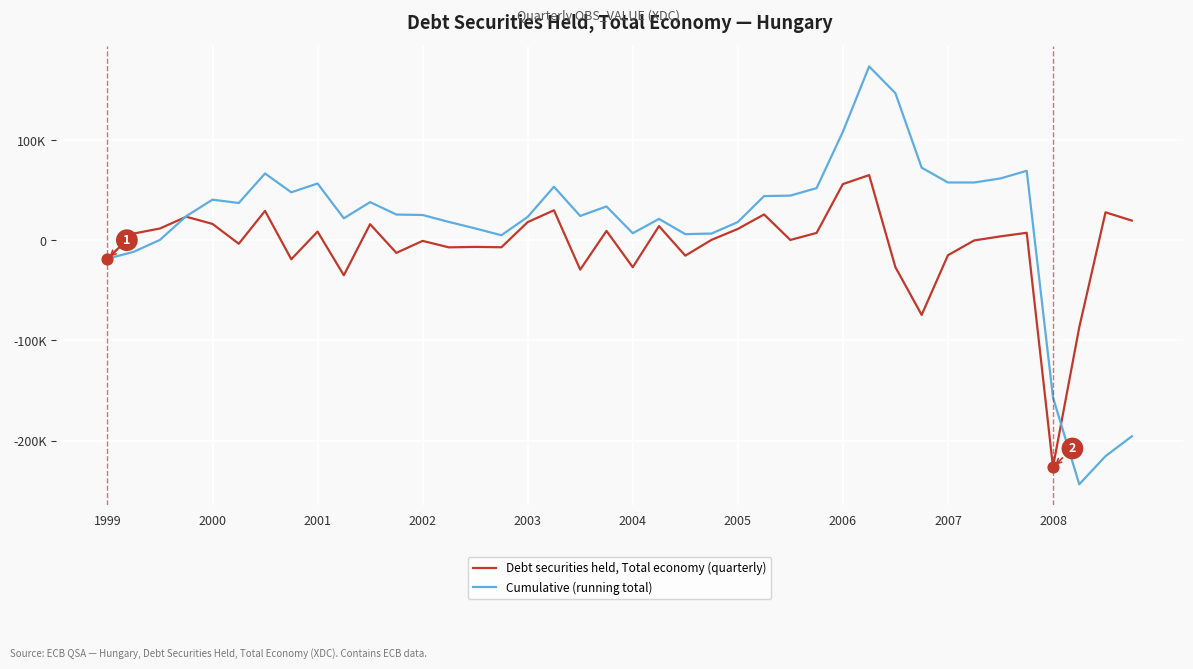

What are all the series names shown in the legend?

Debt securities held, Total economy (quarterly), Cumulative (running total)